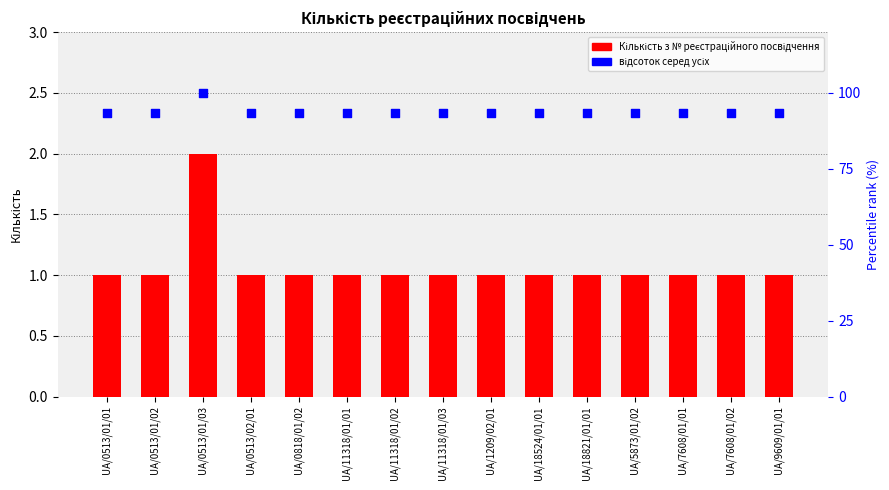

Which series has the largest Y range (max minus min)?

відсоток серед усіх